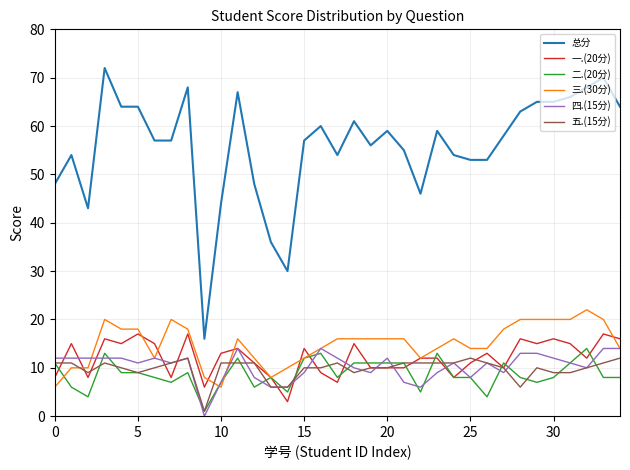

Count the number of data series in this chart.

6